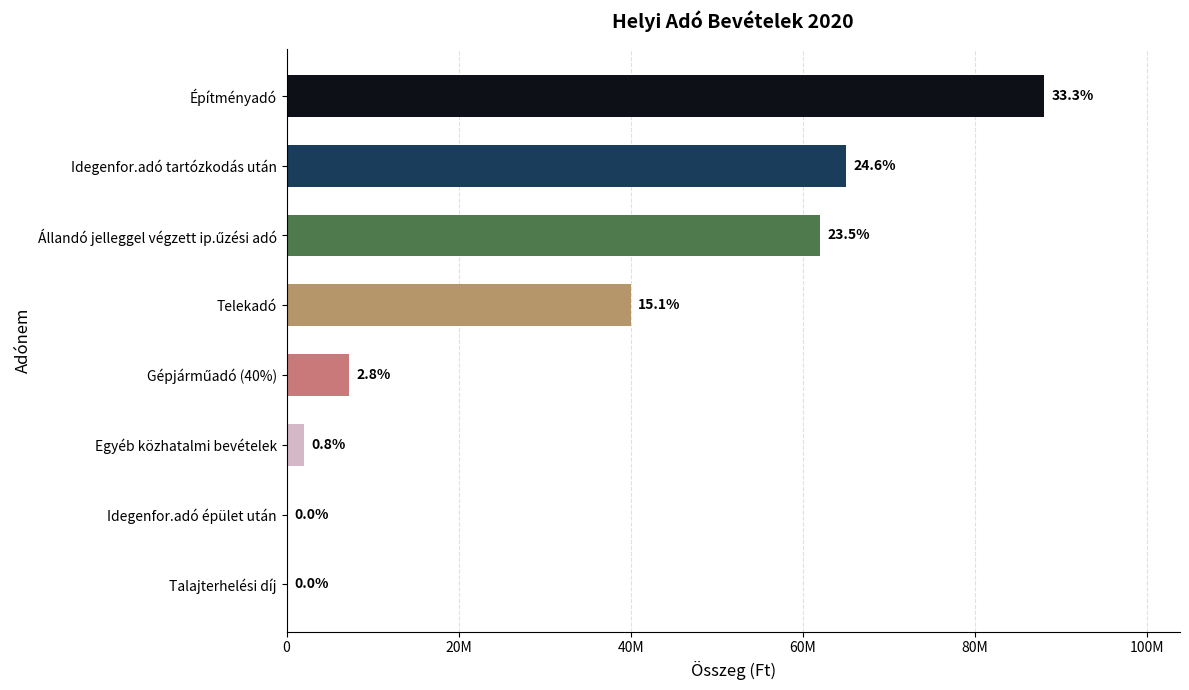

Are the bars horizontal?

Yes